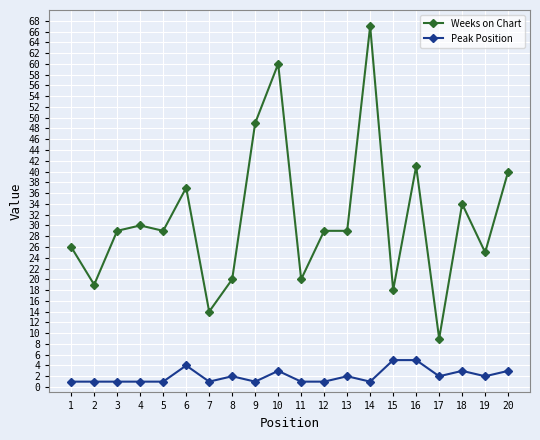

How many data points in Peak Position are less than 2?

10